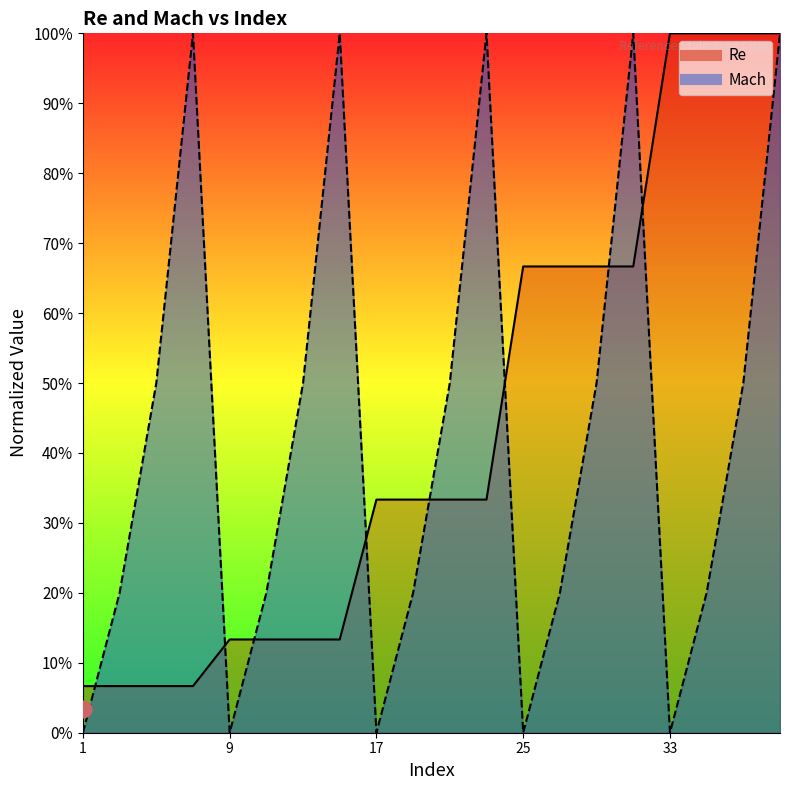

What is the difference between the maximum and minimum values in the Re series?

0.9